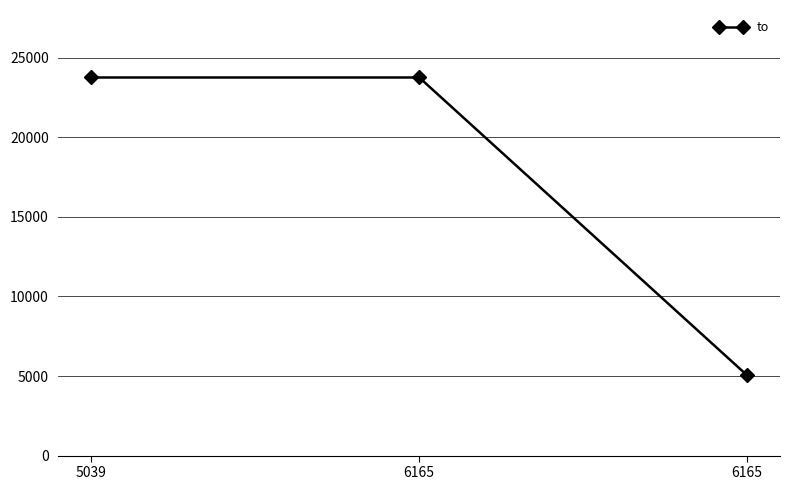

Count the values in the range 5039 to 23759.

3